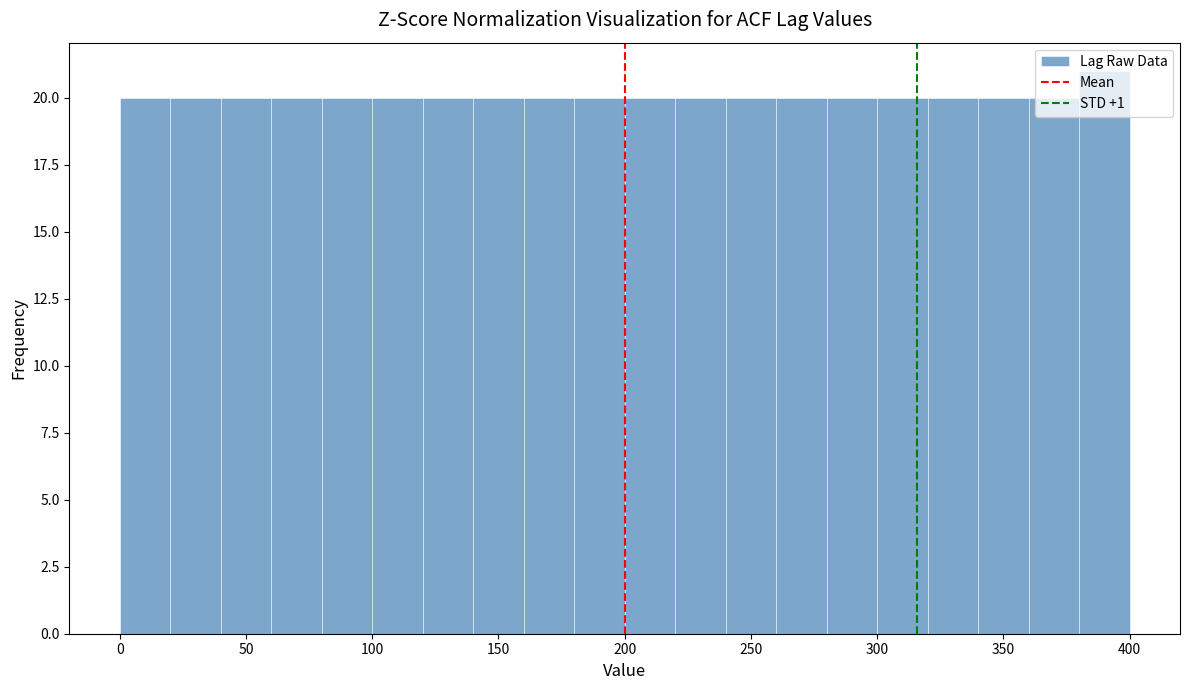

Which range on the x-axis has the tallest bar?

380 to 400